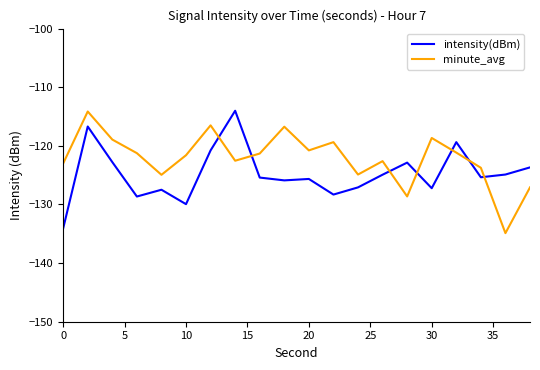

What is the highest value of the minute_avg series?

-114.1